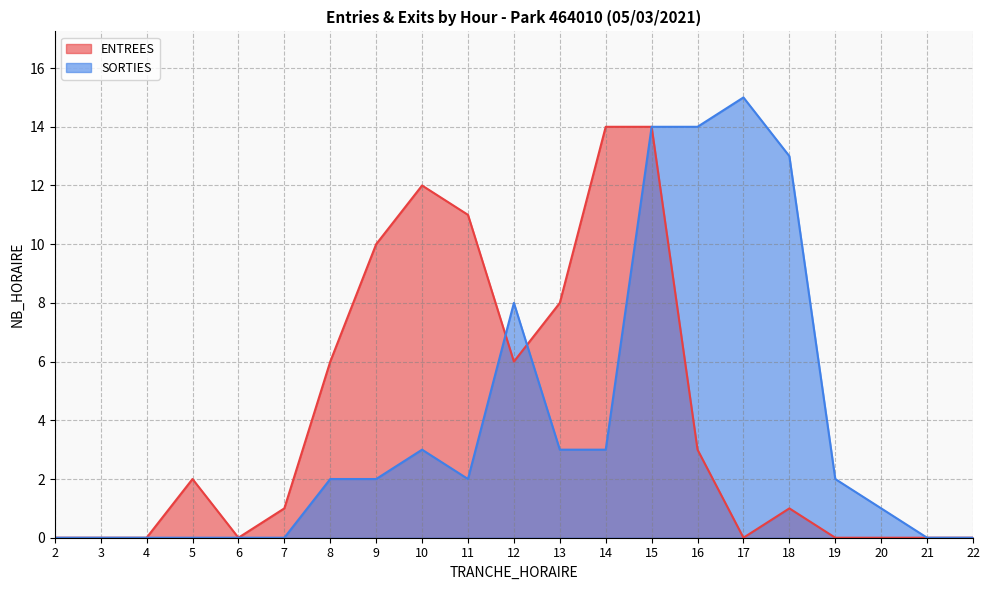

Rank the series at 4 from highest to lowest value.

ENTREES, SORTIES